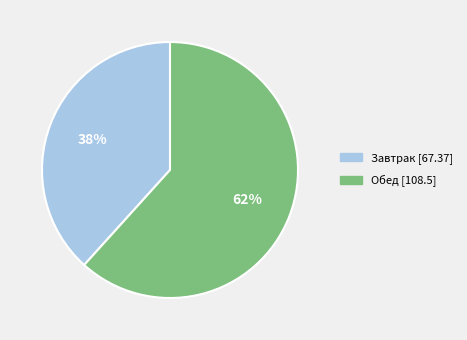

To the nearest percent, what portion does Завтрак represent?

38%